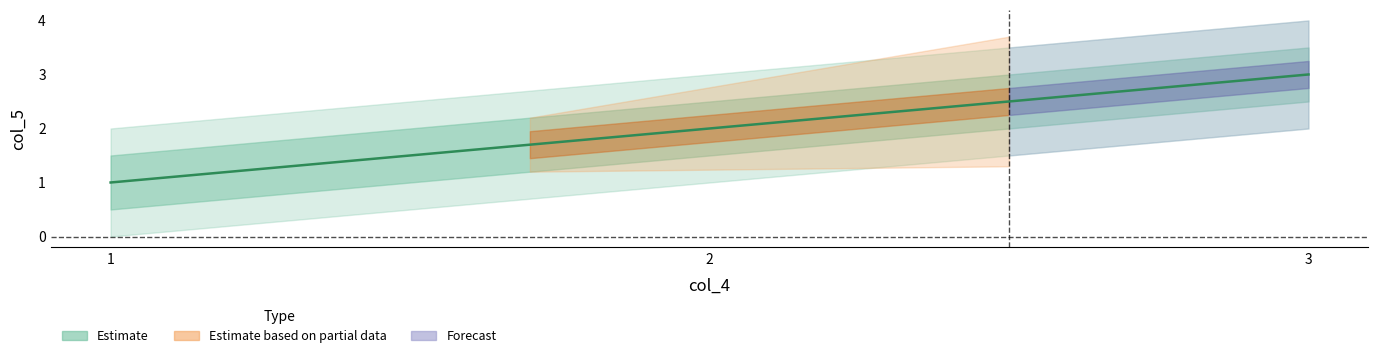

Reading right to left, list all the values displayed in this chart.

1=3	1=2	1=1